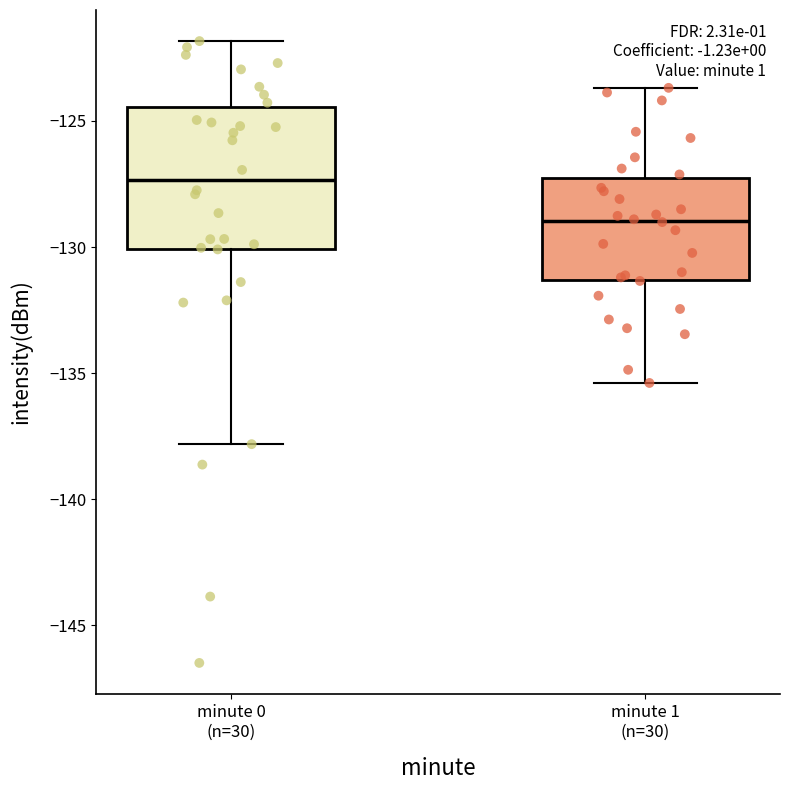

Reading left to right, read every box against the y-axis: the position of its median line, the range the box covers, and the ends of its whiskers. The values are not printed on the chart, so give them approximately, as read against the axis.

minute 0 (n=30): median -127.5, box -130.0 to -124.5, whiskers -138.0 to -122.0
minute 1 (n=30): median -129.0, box -131.5 to -127.5, whiskers -135.5 to -123.5